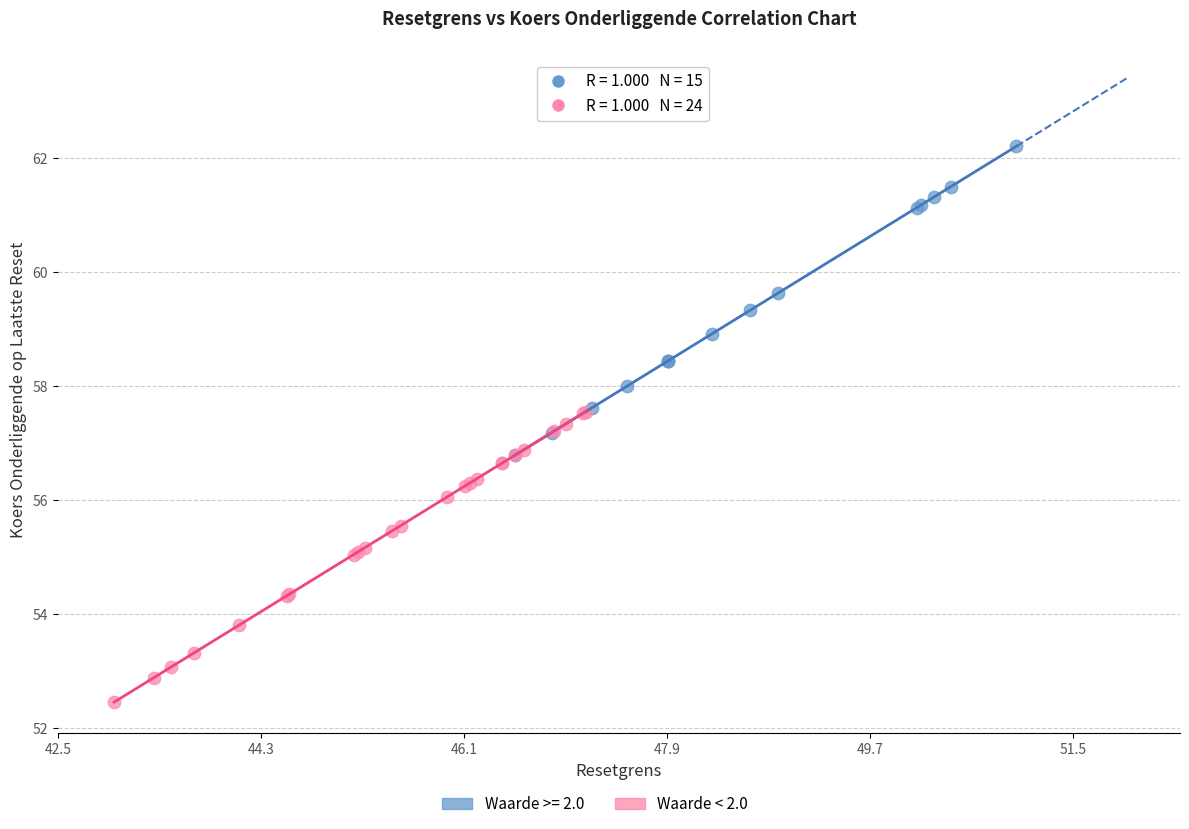

Which series contains the lowest Y value?

Waarde < 2.0